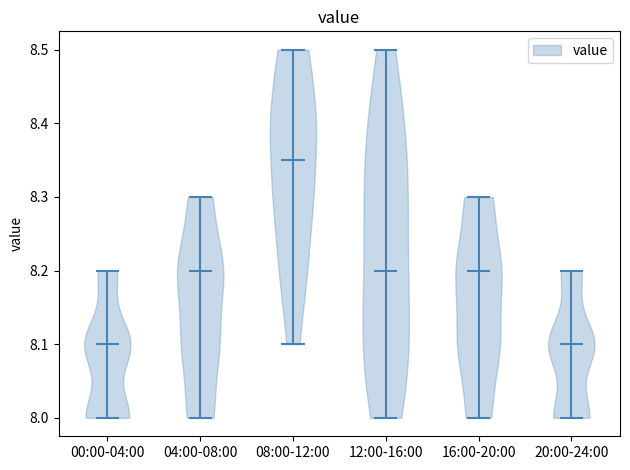

Reading left to right, read every violin against the y-axis: where its median line is, and the lowest and highest points it reaches. The values are not printed on the chart, so give them approximately, as read against the axis.

00:00-04:00: median line 8.10, lowest point 8.00, highest point 8.20
04:00-08:00: median line 8.20, lowest point 8.00, highest point 8.30
08:00-12:00: median line 8.35, lowest point 8.10, highest point 8.50
12:00-16:00: median line 8.20, lowest point 8.00, highest point 8.50
16:00-20:00: median line 8.20, lowest point 8.00, highest point 8.30
20:00-24:00: median line 8.10, lowest point 8.00, highest point 8.20